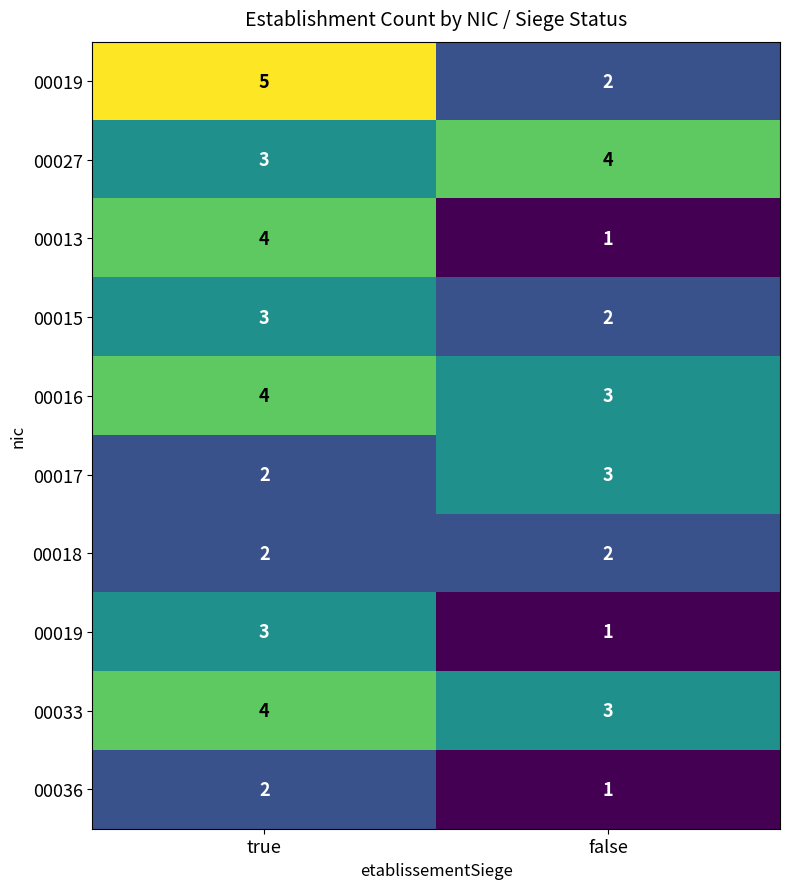

What is the total value across all series at false?

22